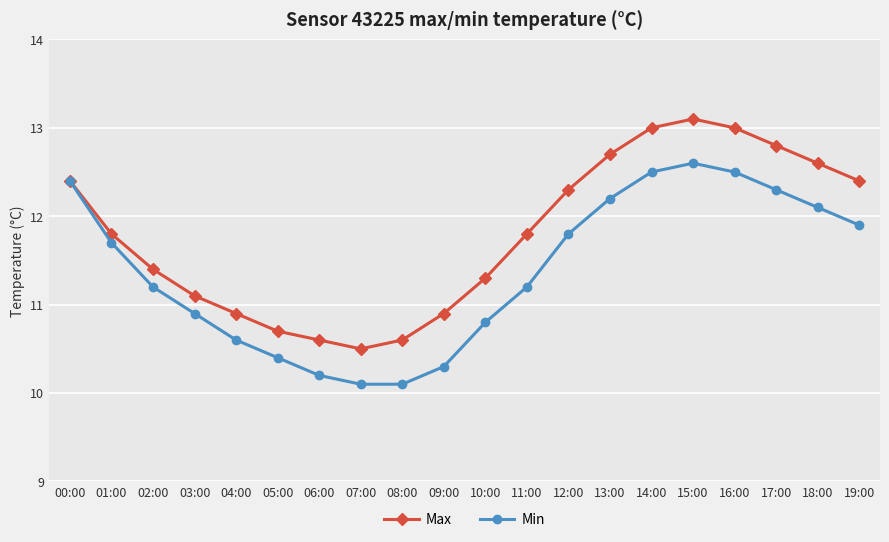

What position from the right is 03:00?

17